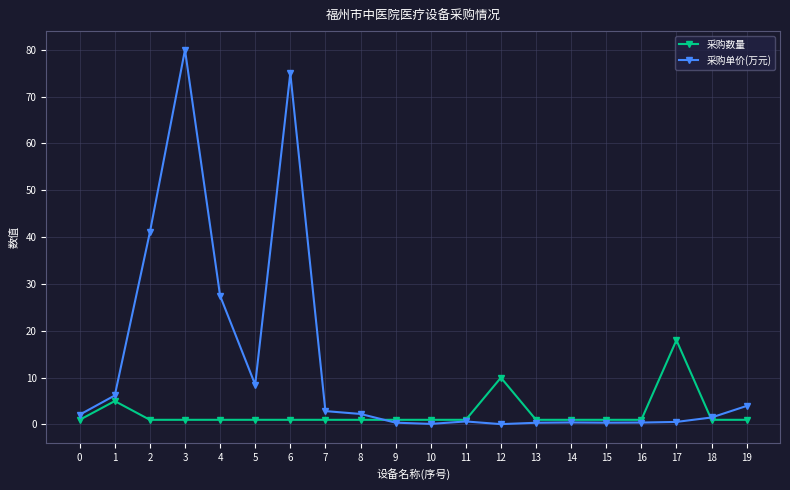

Which series has the largest total across all categories?

采购单价(万元)